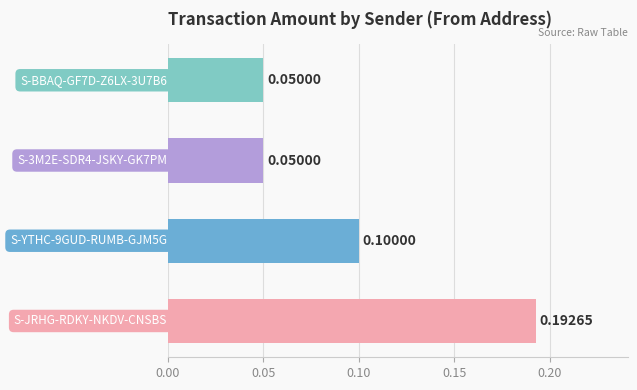

How many series are shown in this chart?

1